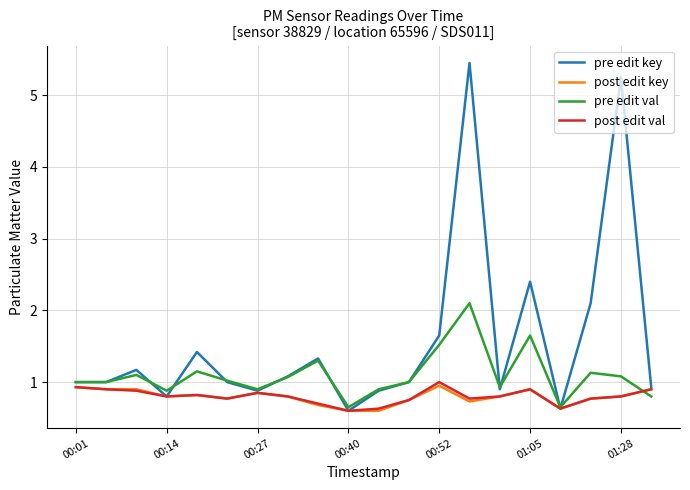

Which series has the largest range (max minus min)?

pre edit key